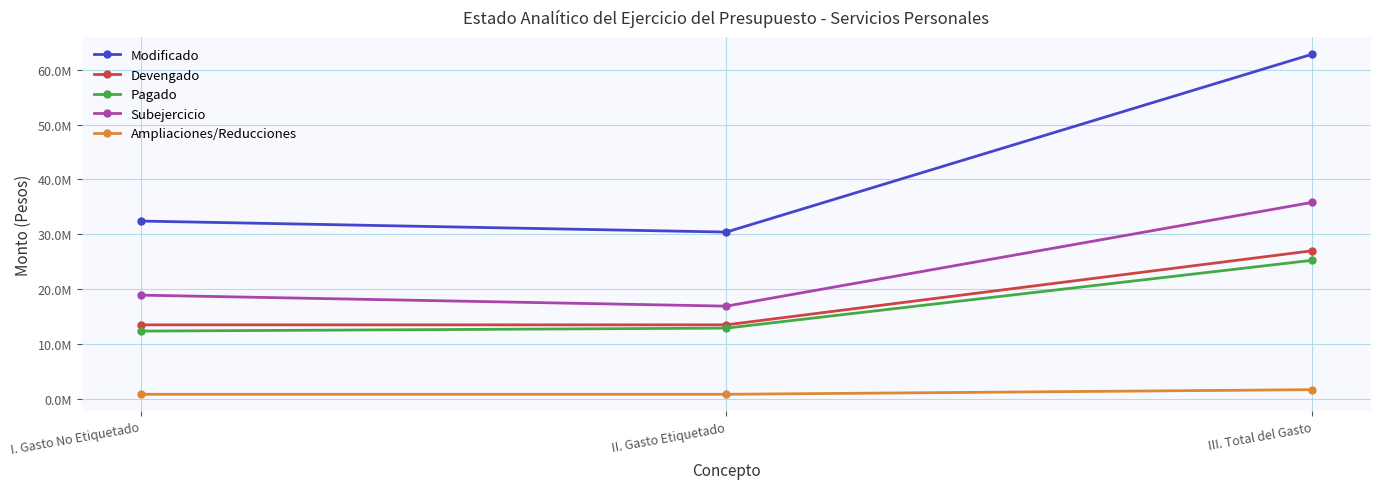

What are all the series names shown in the legend?

Modificado, Devengado, Pagado, Subejercicio, Ampliaciones/Reducciones